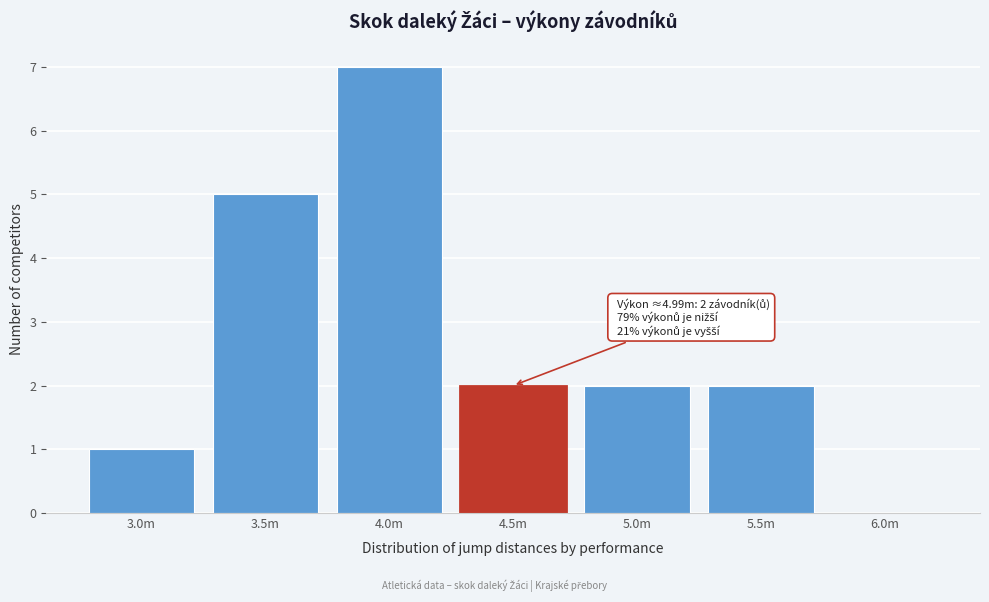

Reading left to right, extract all data points from this chart.

3.0m=1	3.5m=5	4.0m=7	4.5m=2	5.0m=2	5.5m=2	6.0m=0